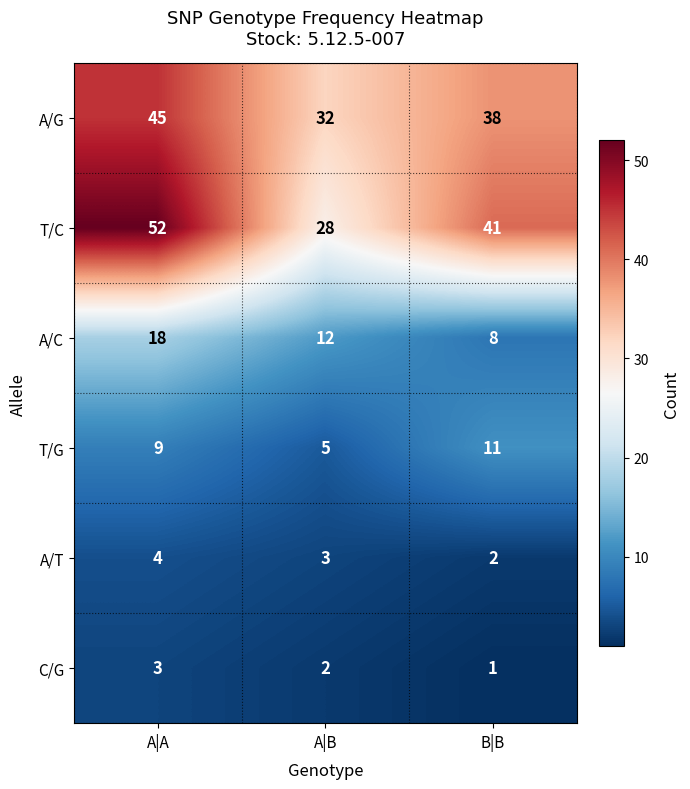

At which label is A/G closest to 38?

B|B